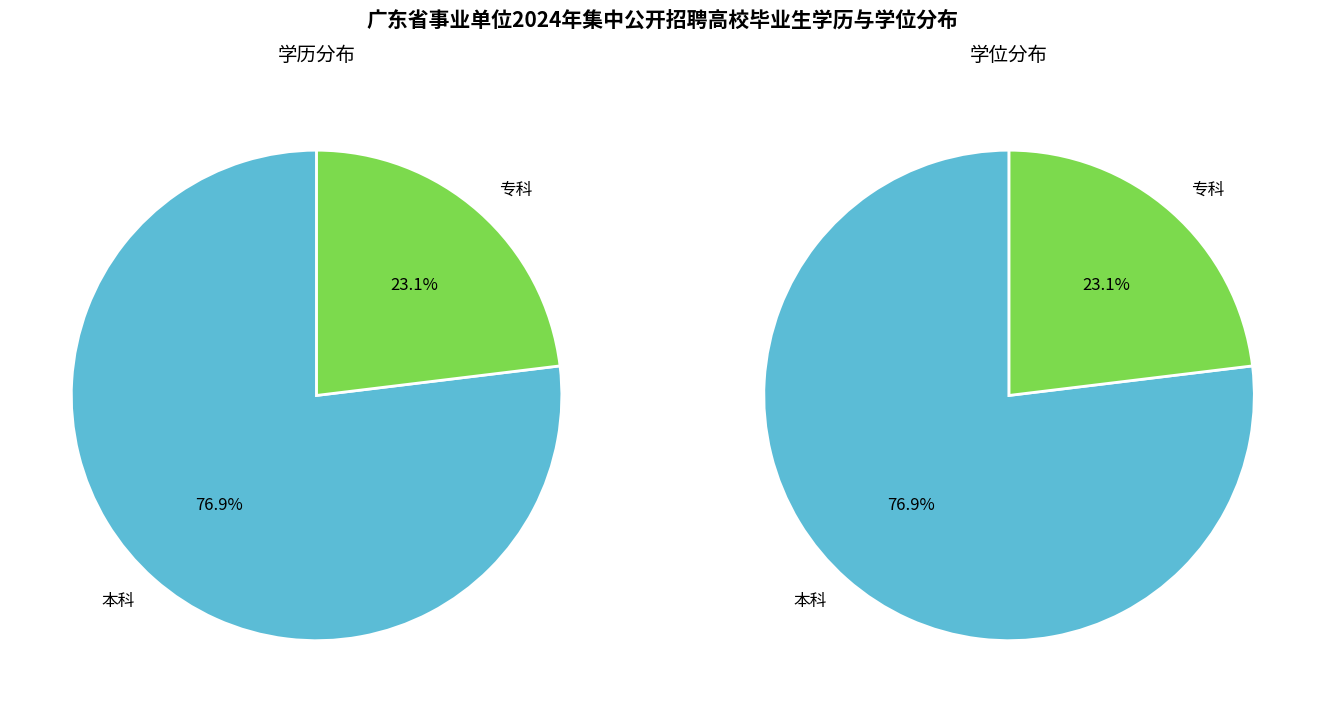

Is it true that 0 is 77% of the pie?

True